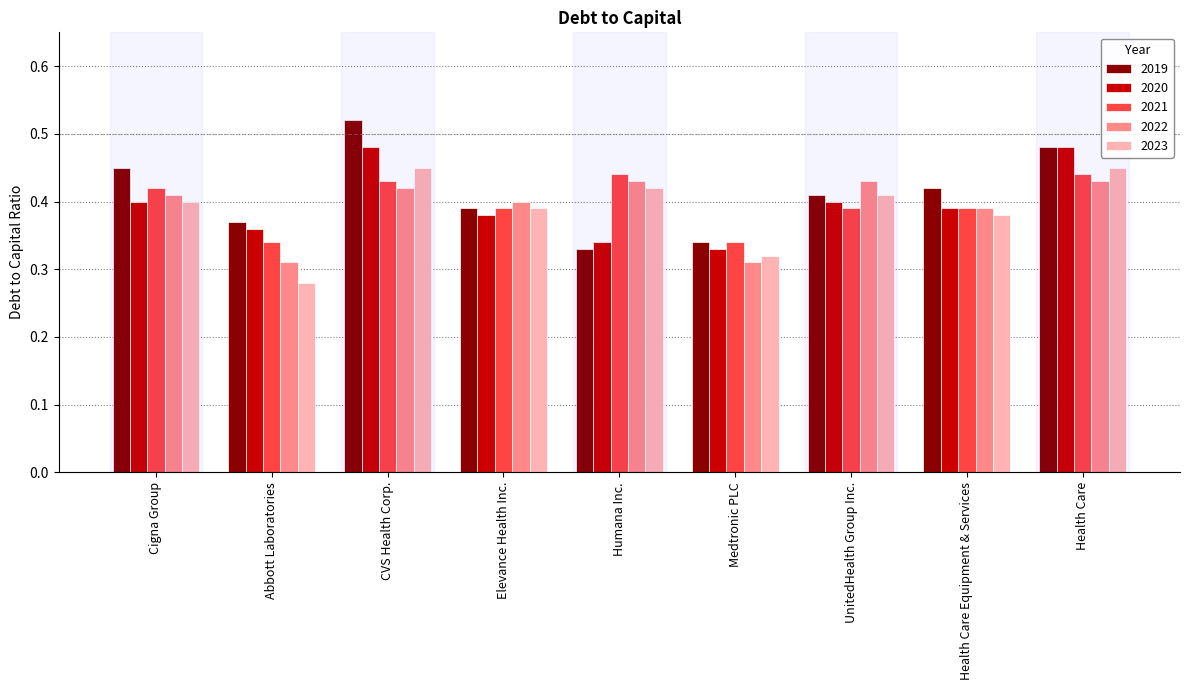

At how many categories does at least one series exceed 0?

9